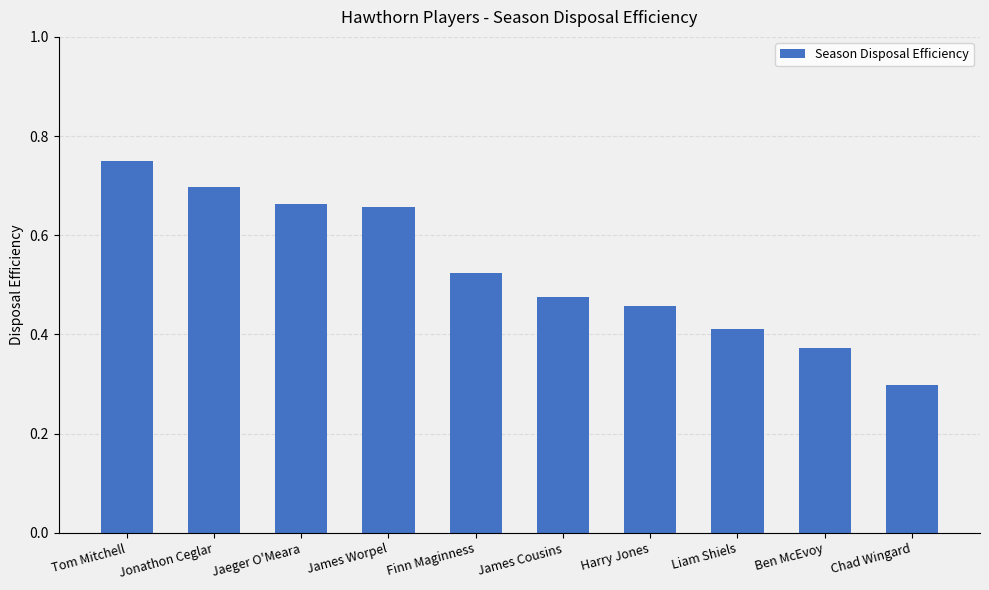

Count the values in the range 0 to 1.

10